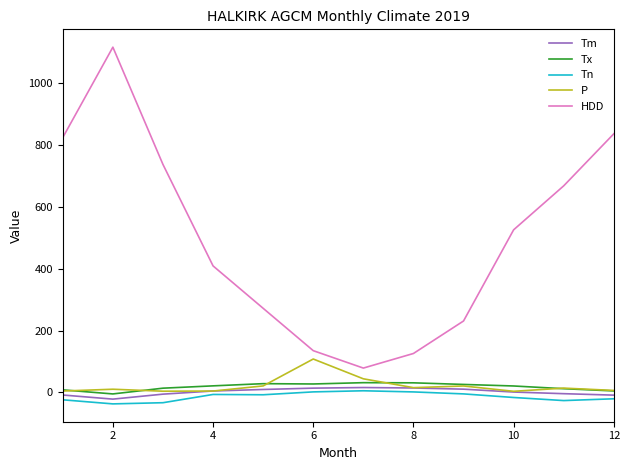

Which series has the largest total across all categories?

HDD